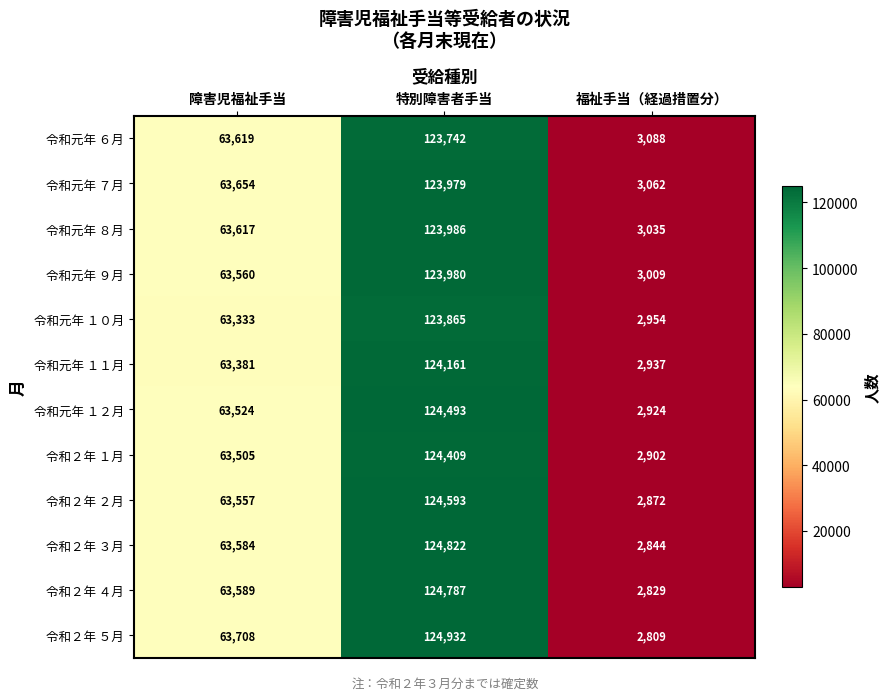

What is the sum of all 令和元年 １２月 values?

190941